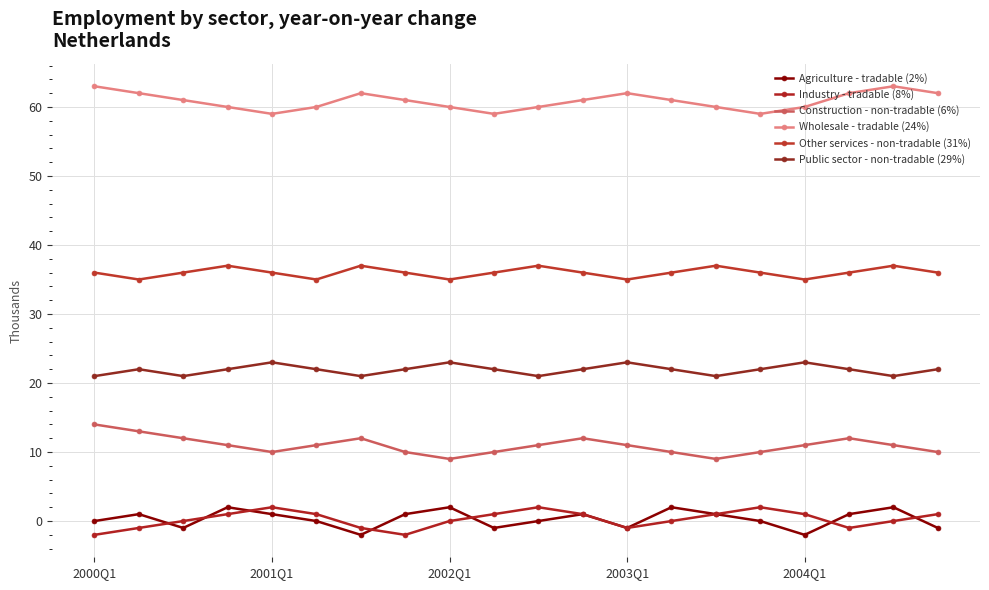

At how many categories does at least one series exceed 42?

20